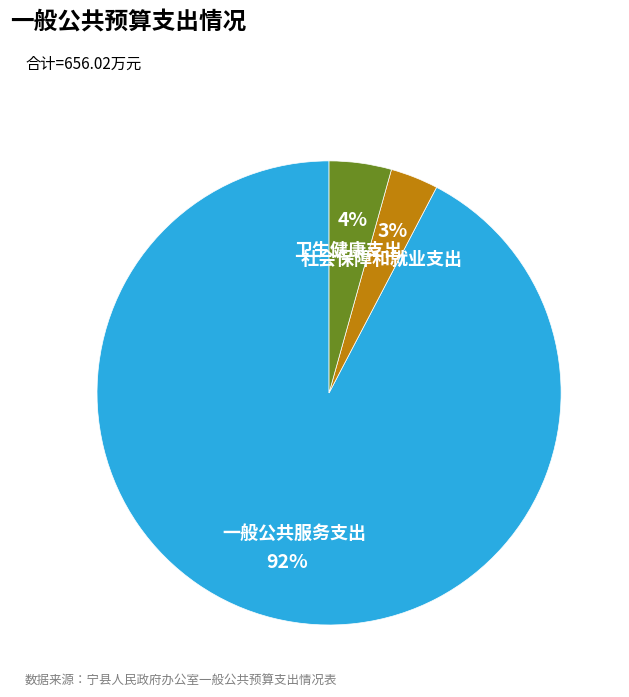

Is there any slice that represents more than half of the pie?

Yes